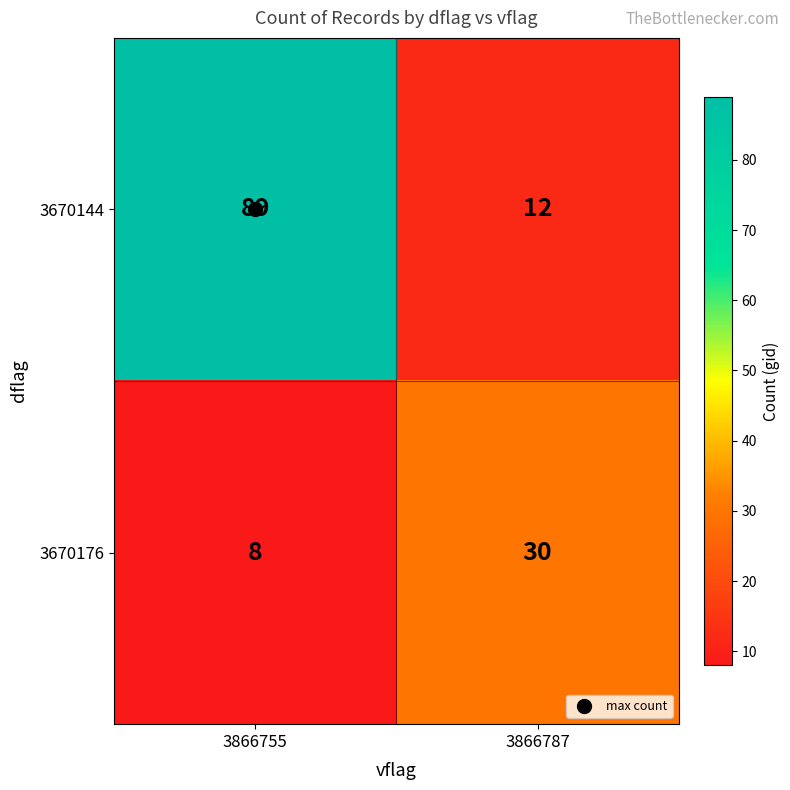

What is the spread (max minus min) of values at 3866755?

81